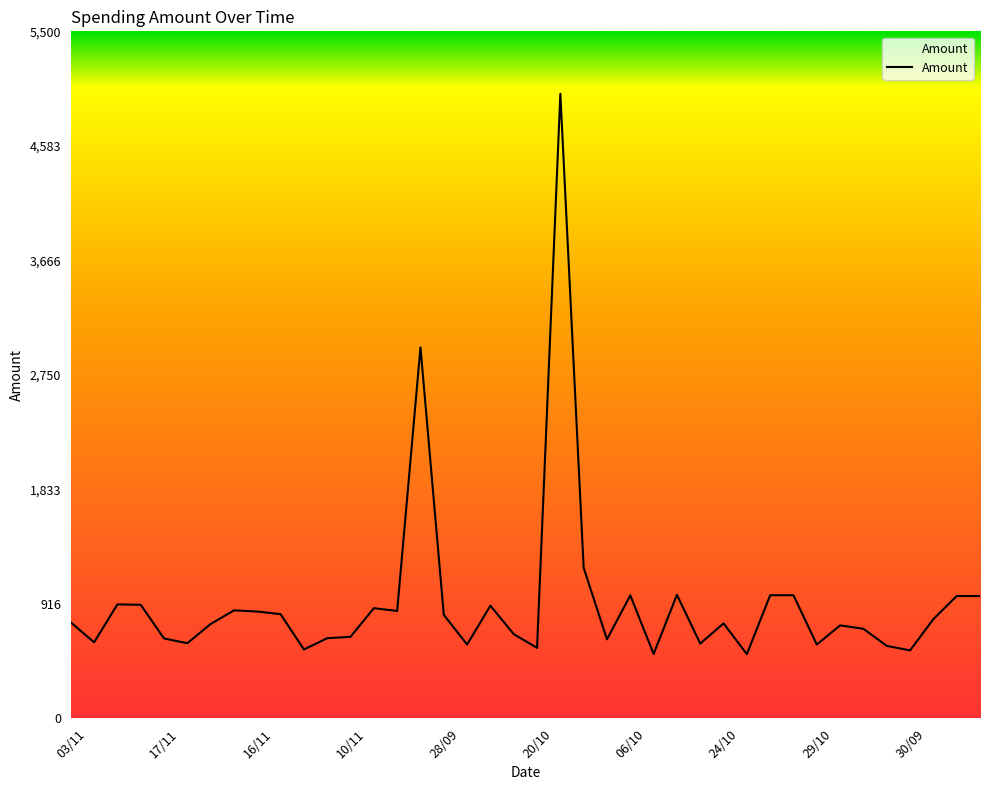

What is the maximum value shown in the chart?

5000.0